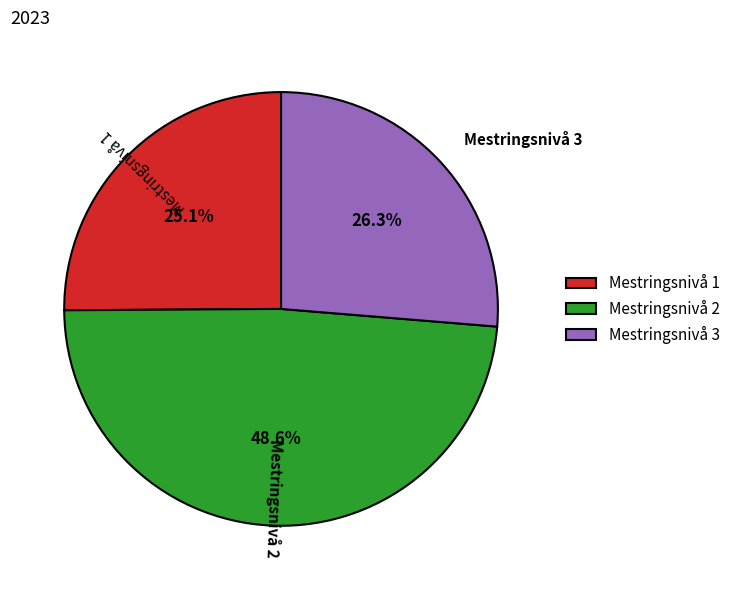

To the nearest percent, what is the difference between the Mestringsnivå 1 and Mestringsnivå 3 slice percentages?

1%